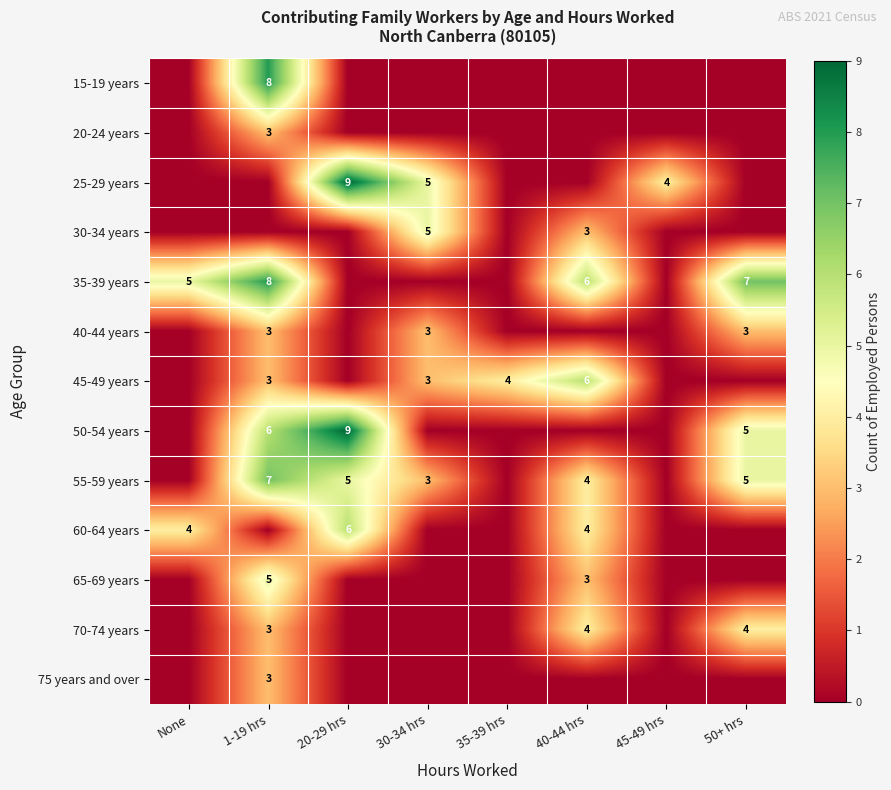

What is the total value across all series at None?

9